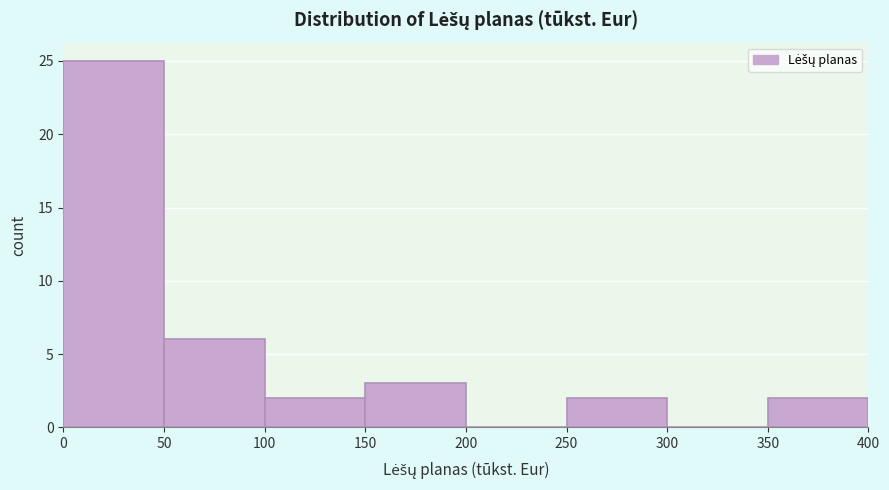

Which range on the x-axis has the tallest bar?

0 to 50